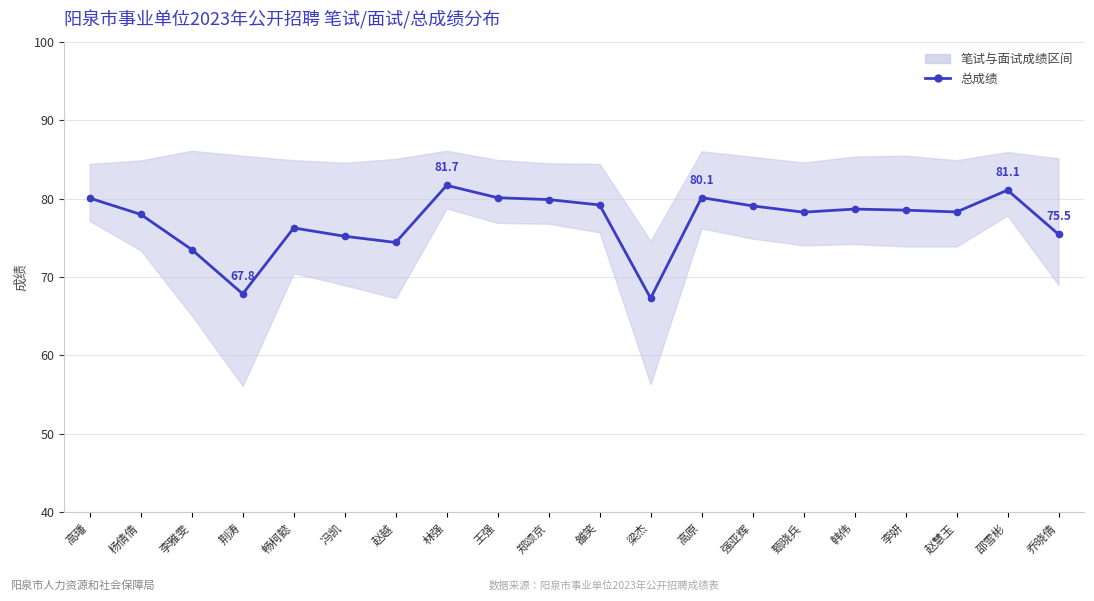

At which category does the data reach its first local peak?

畅柯懿